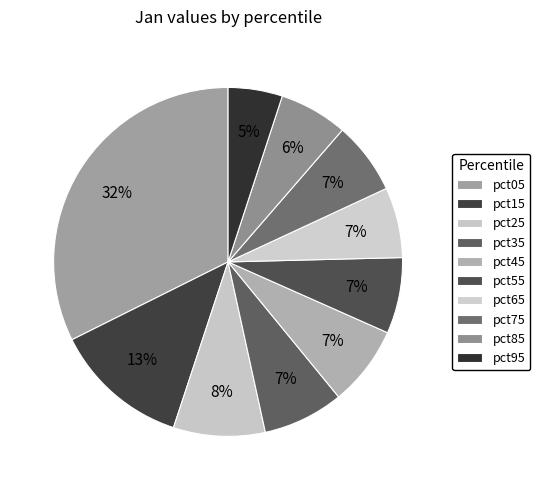

Which category has the biggest portion of the pie?

pct05